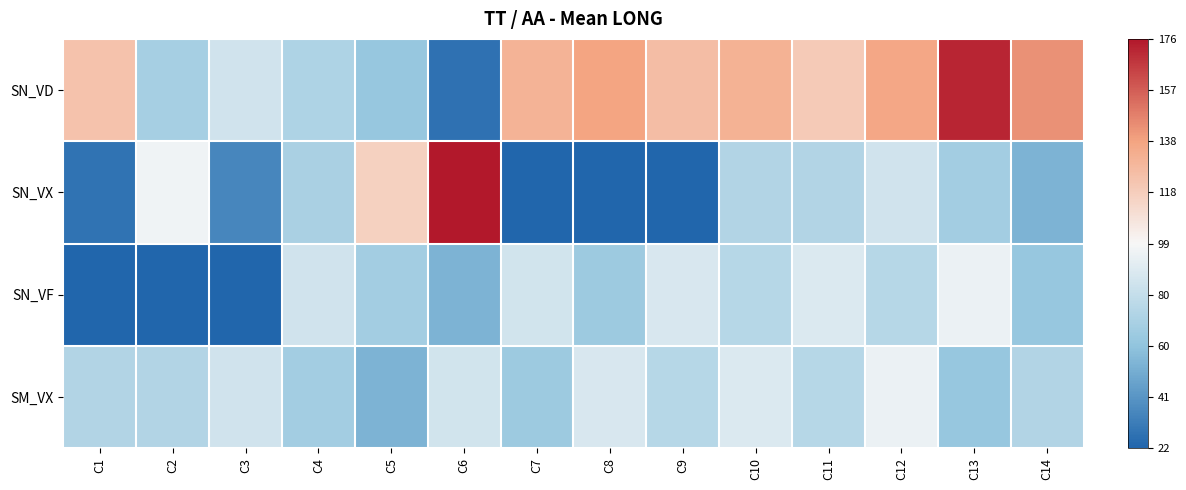

Reading left to right, transcribe all the data shown in this chart.

SN_VD: C1=0.3	C2=-0.4	C3=-0.2	C4=-0.4	C5=-0.5	C6=-0.9	C7=0.4	C8=0.5	C9=0.3	C10=0.4	C11=0.3	C12=0.5	C13=0.9	C14=0.6
SN_VX: C1=-0.9	C2=-0.0	C3=-0.8	C4=-0.4	C5=0.2	C6=1.0	C7=-1.0	C8=-1.0	C9=-1.0	C10=-0.3	C11=-0.3	C12=-0.2	C13=-0.4	C14=-0.6
SN_VF: C1=-1.0	C2=-1.0	C3=-1.0	C4=-0.2	C5=-0.4	C6=-0.6	C7=-0.2	C8=-0.4	C9=-0.1	C10=-0.3	C11=-0.1	C12=-0.3	C13=-0.1	C14=-0.5
SM_VX: C1=-0.3	C2=-0.3	C3=-0.2	C4=-0.4	C5=-0.6	C6=-0.2	C7=-0.4	C8=-0.1	C9=-0.3	C10=-0.1	C11=-0.3	C12=-0.1	C13=-0.5	C14=-0.3